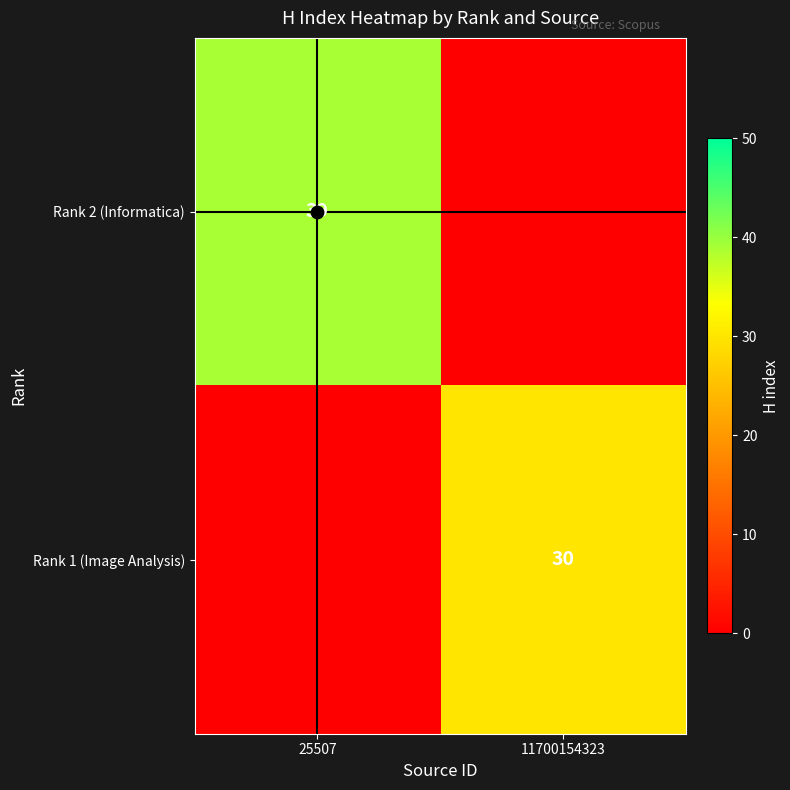

How many Rank 1 (Image Analysis) values are between 0 and 30?

2